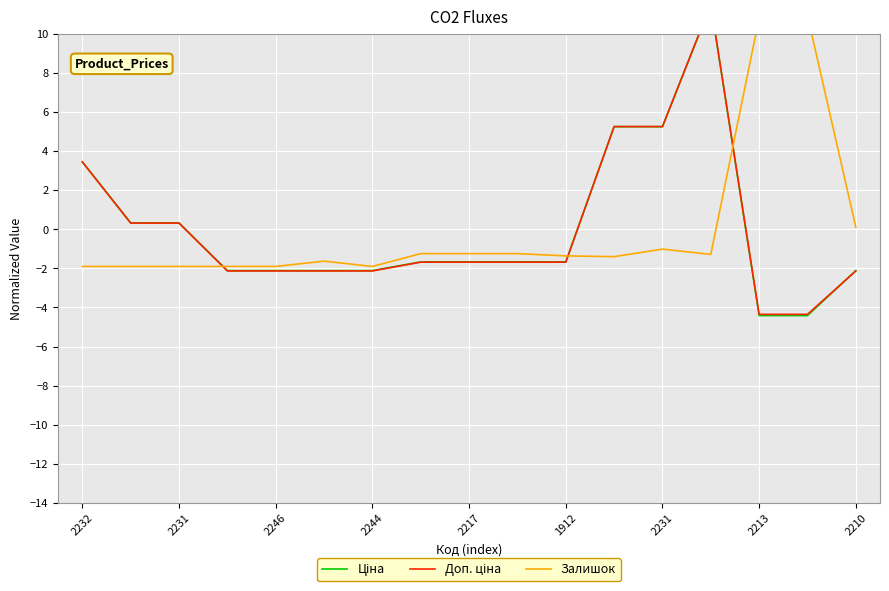

List the series in order of their peak value, lowest first.

Залишок, Ціна, Доп. ціна